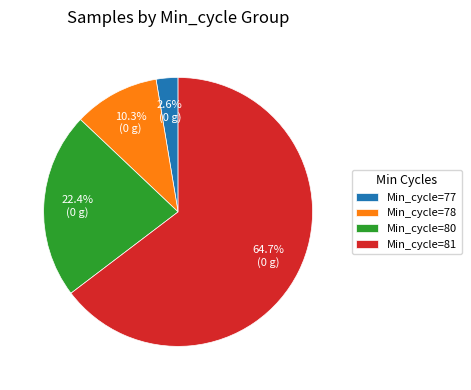

Which slice represents more than half of the pie?

Min_cycle=81